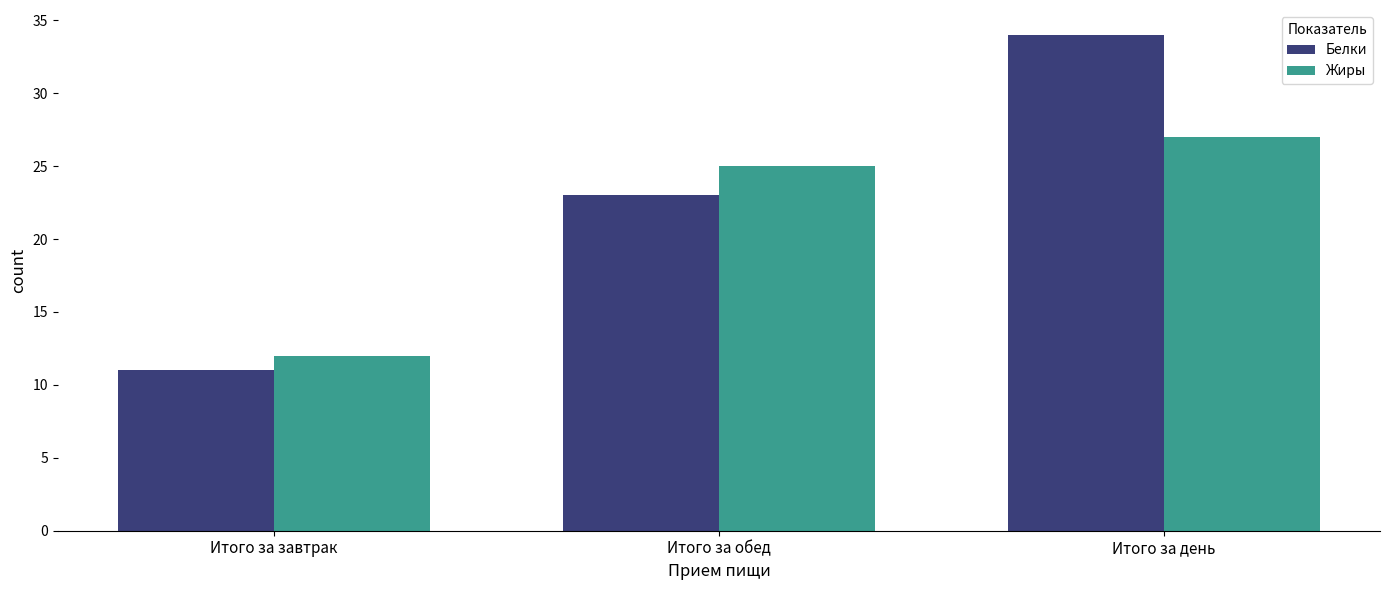

What is the minimum value for Белки?

11